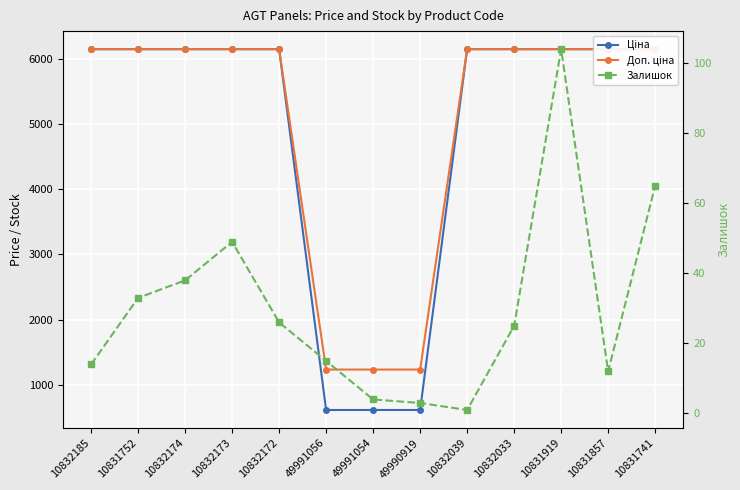

What is the label of the 9th point from the right?

10832172